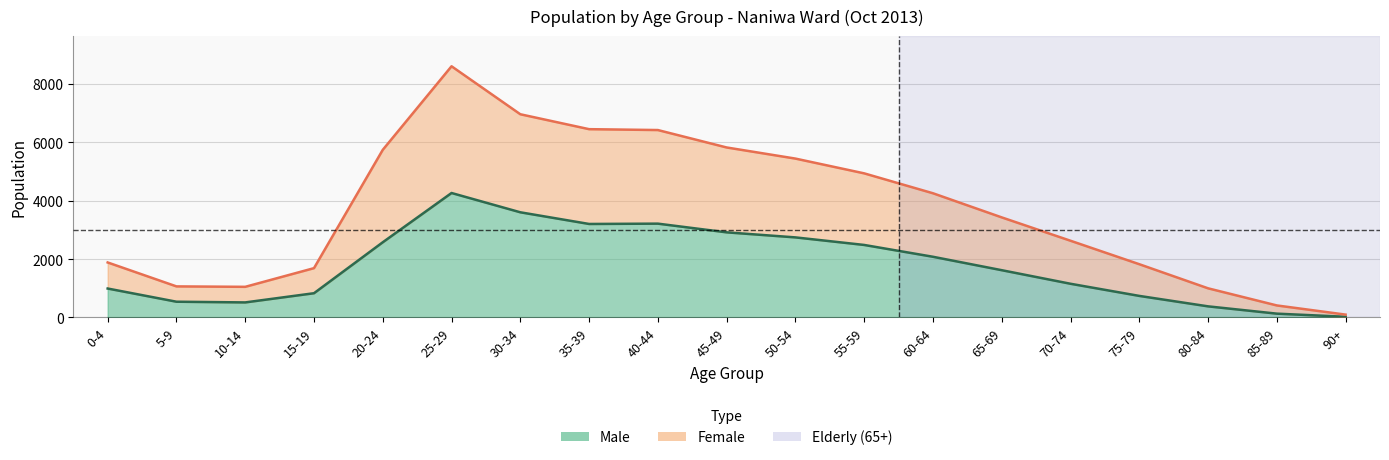

True or false: male has a value of 1620 at 65-69.

True